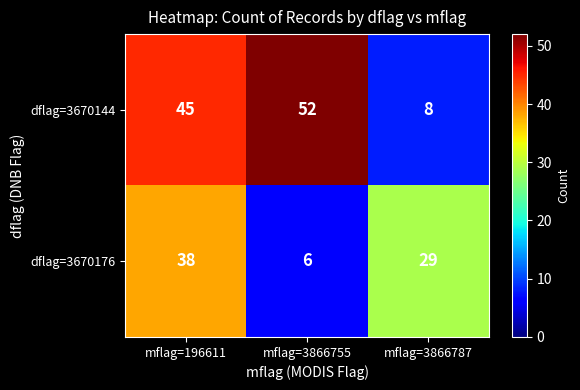

What is the smallest value displayed?

6